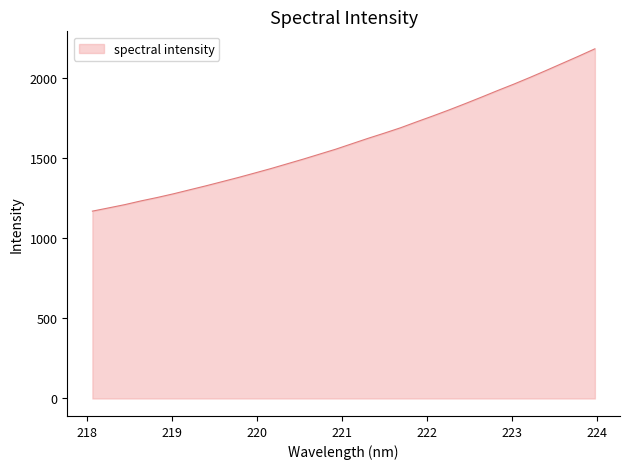

What is the maximum value shown in the chart?

2184.1